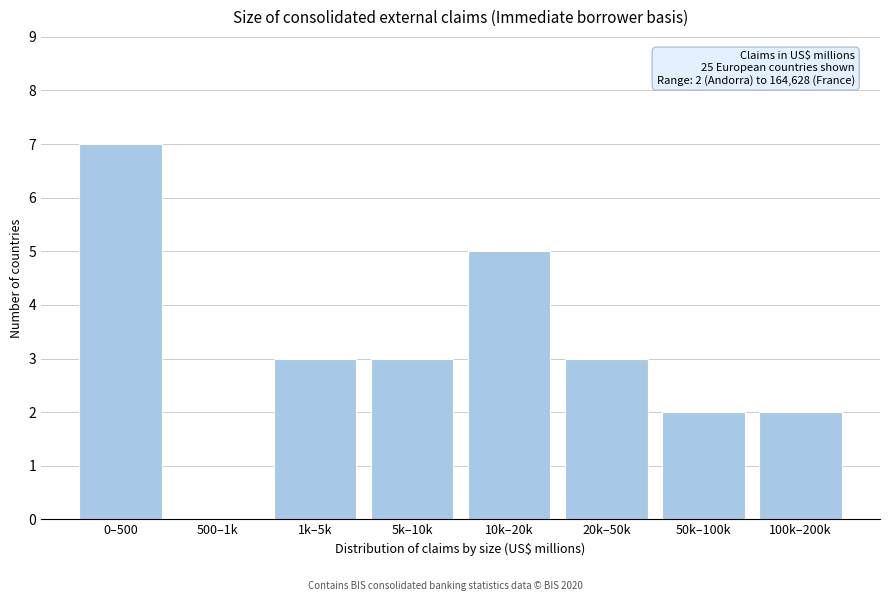

Reading left to right, what are all the values shown in this chart?

0–500=7	500–1k=0	1k–5k=3	5k–10k=3	10k–20k=5	20k–50k=3	50k–100k=2	100k–200k=2